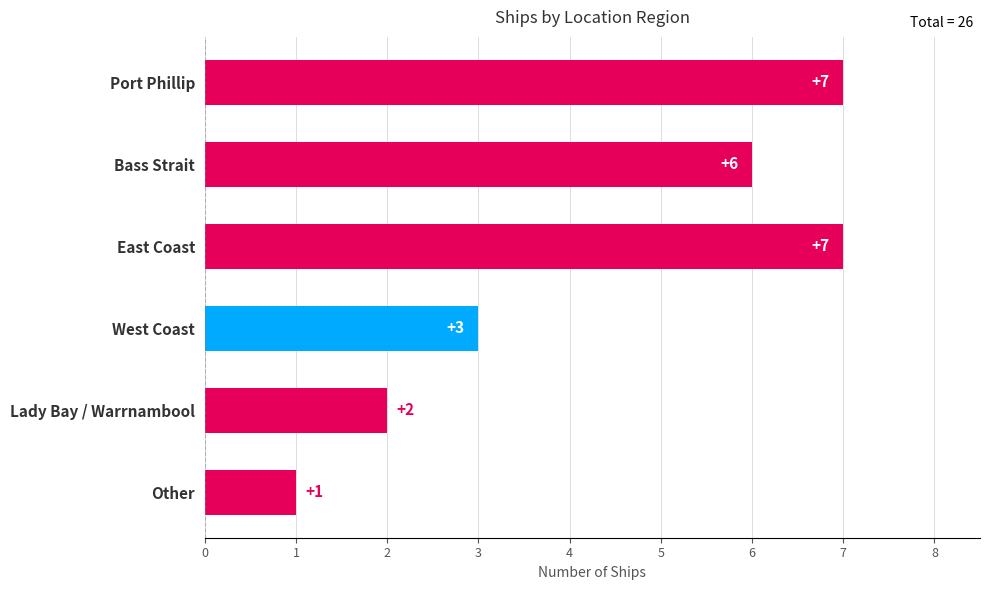

What is the value of the 6th bar from the top?

1